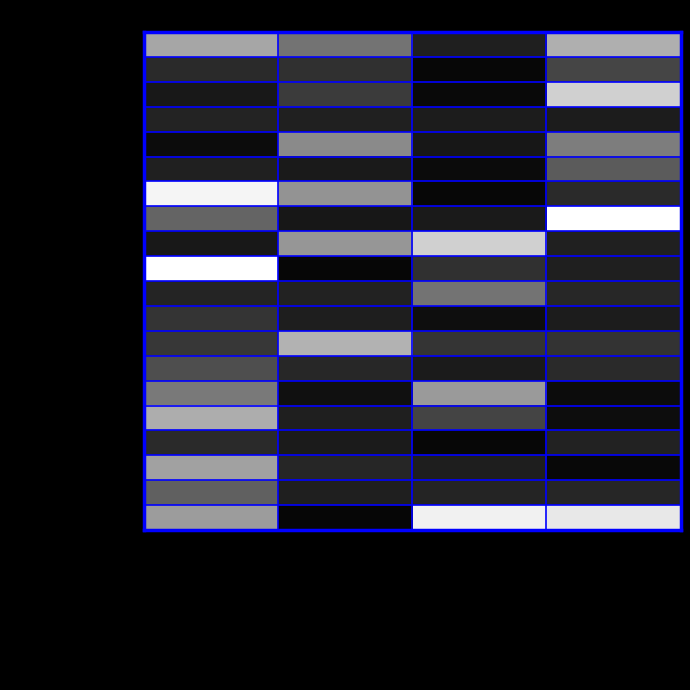

What is the difference between the highest and lowest values at DINAS PEKERJAAN UMUM DAN PENATAAN RUANG?

1.0